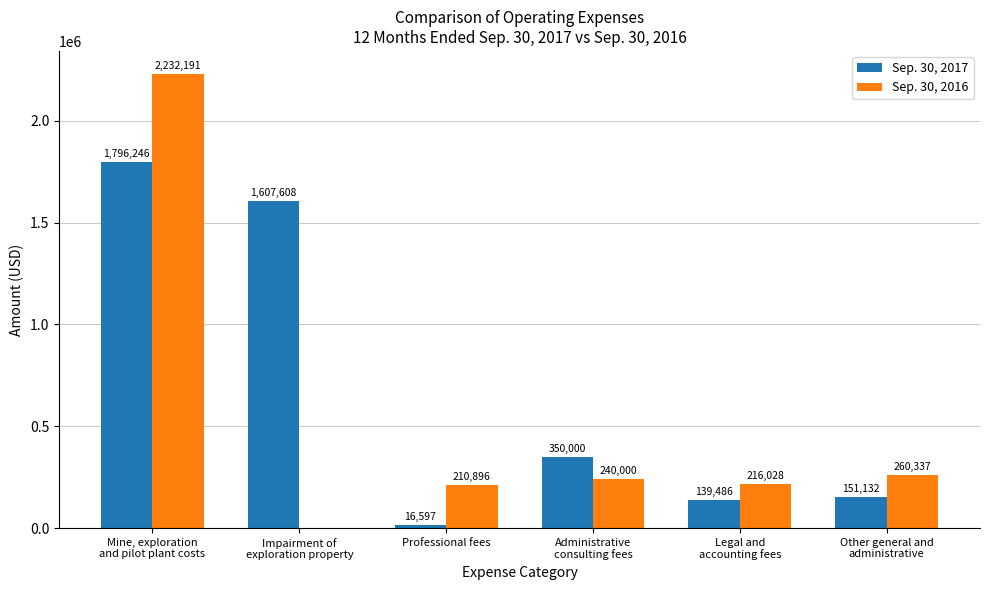

How many series are shown in this chart?

2